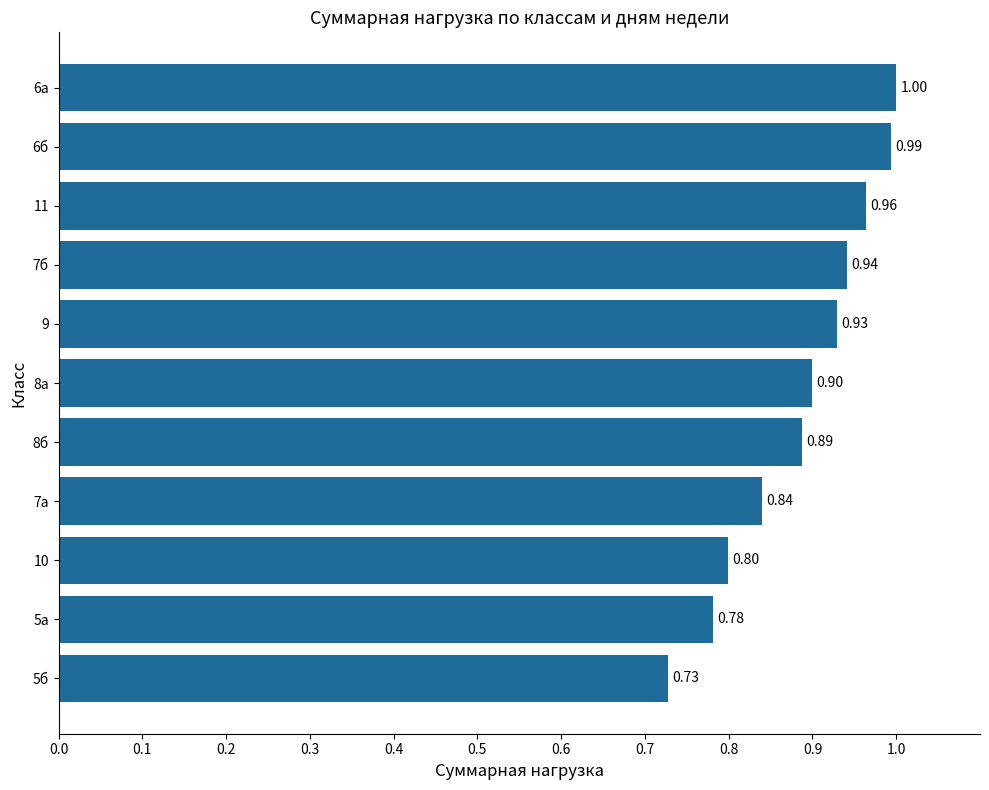

What is the sum of all values?

9.8